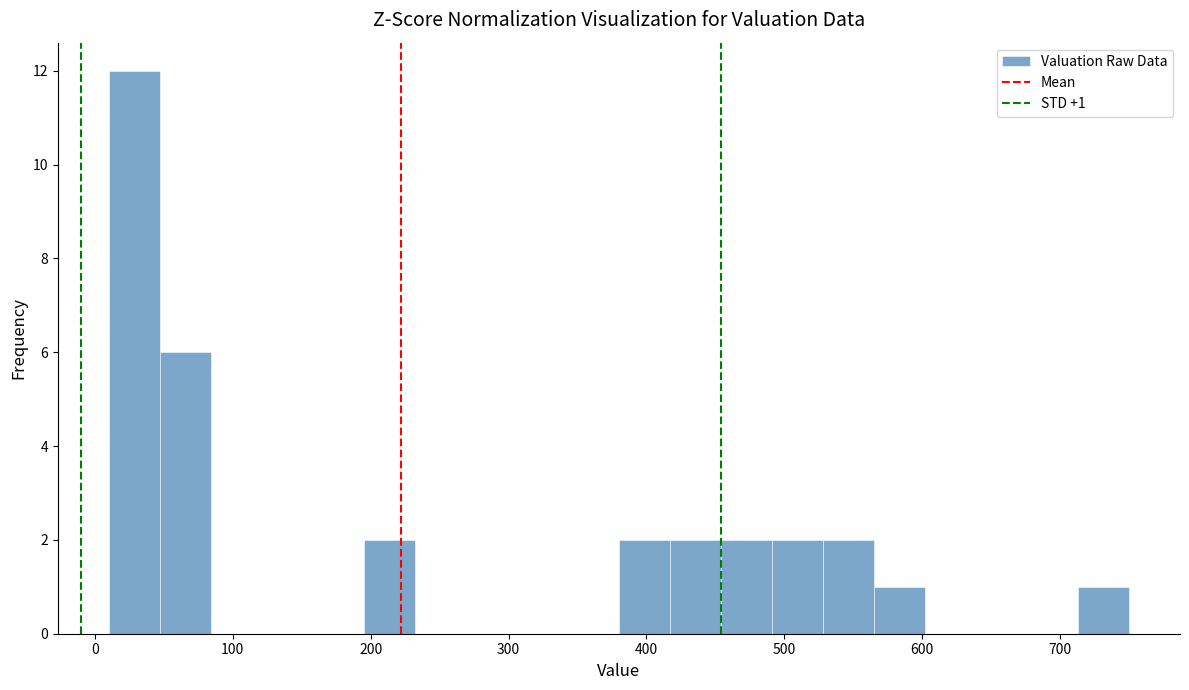

Around what value on the x-axis is the tallest bar? Give the approximate position of its centre, as read against the axis.

30